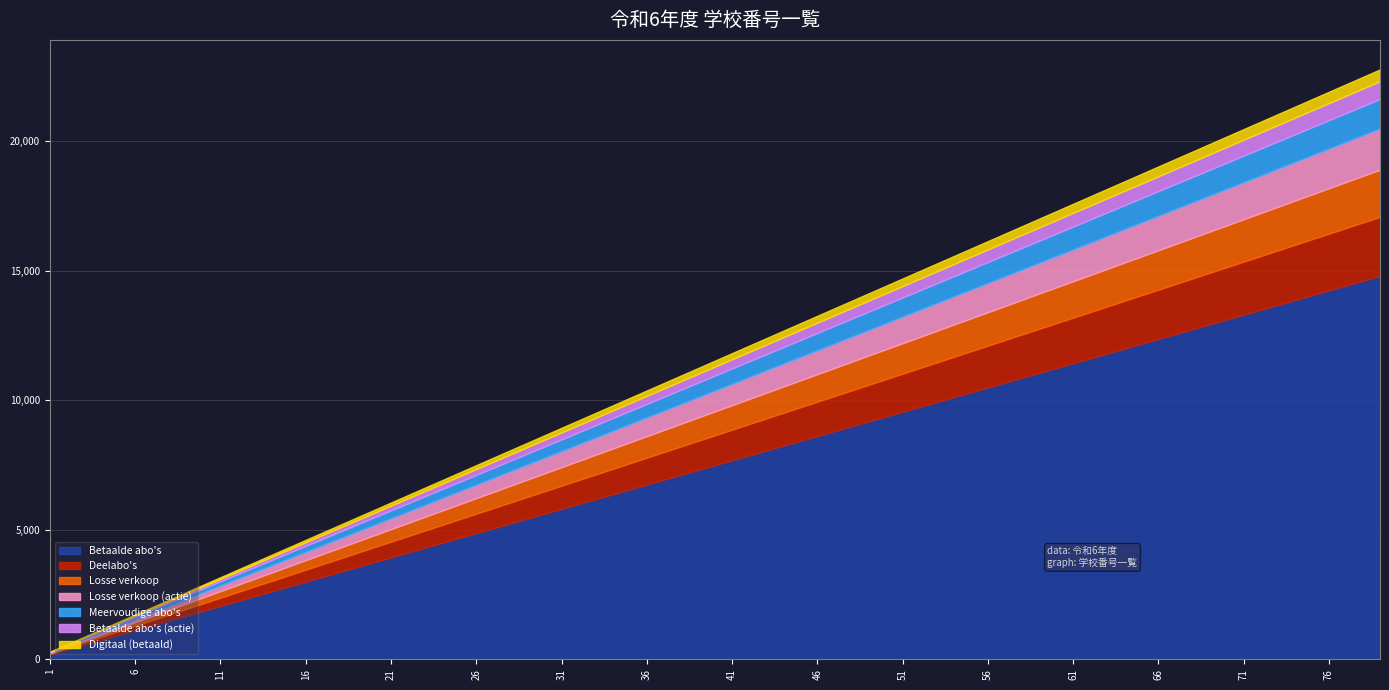

What is the maximum value for Betaalde abo's?

14809.6